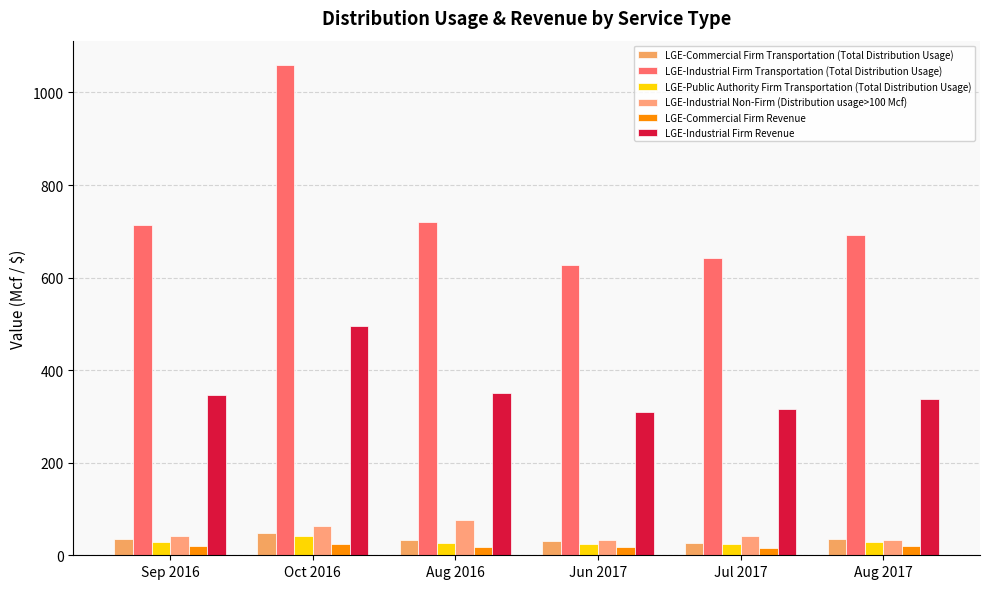

At how many categories does at least one series exceed 422?

6